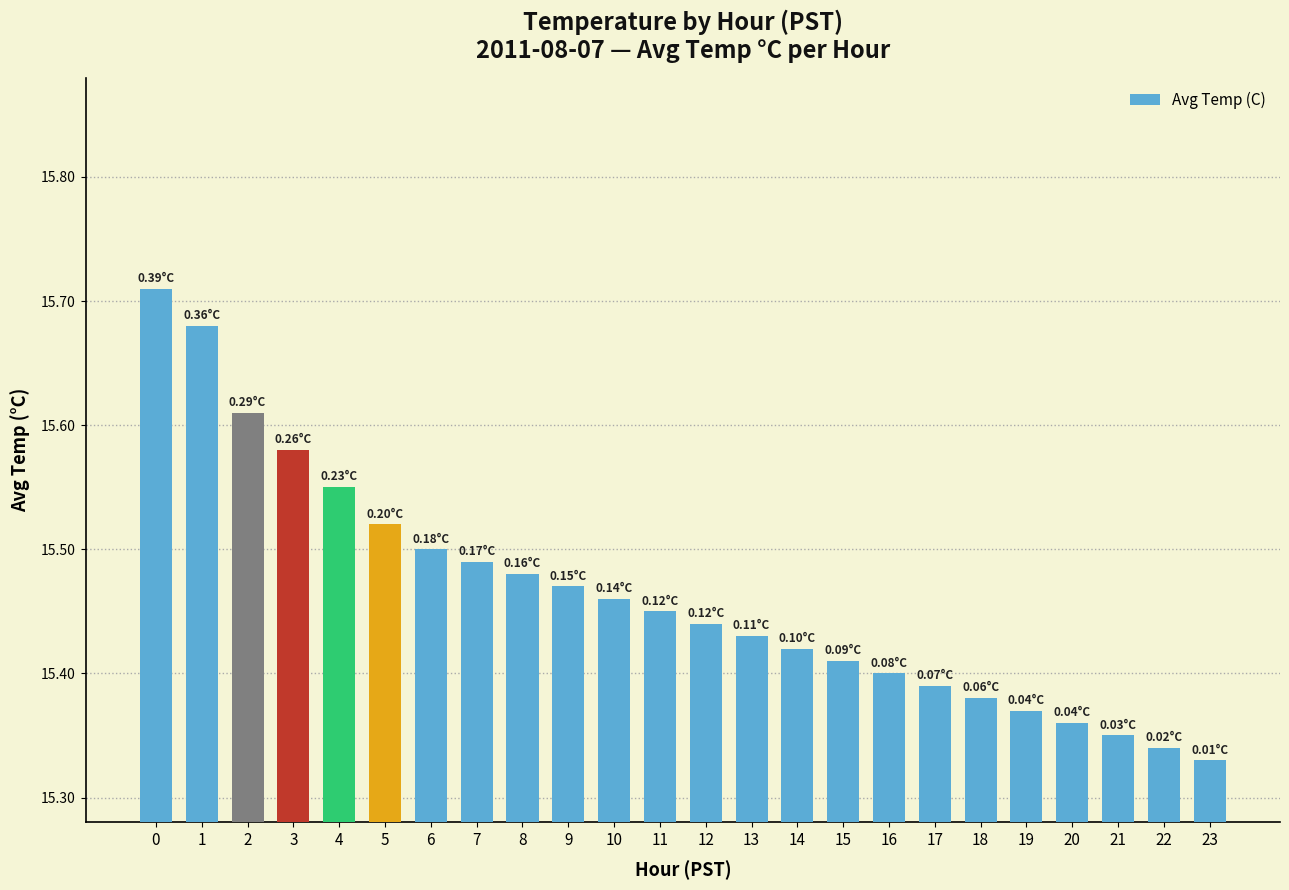

Are the bars horizontal?

No